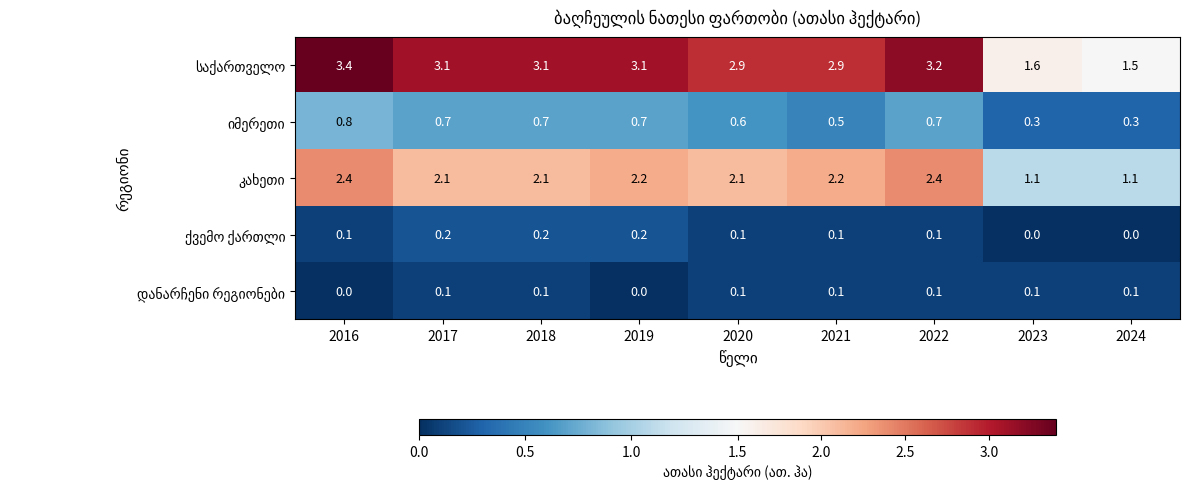

Which label corresponds to the largest value in the chart?

2016